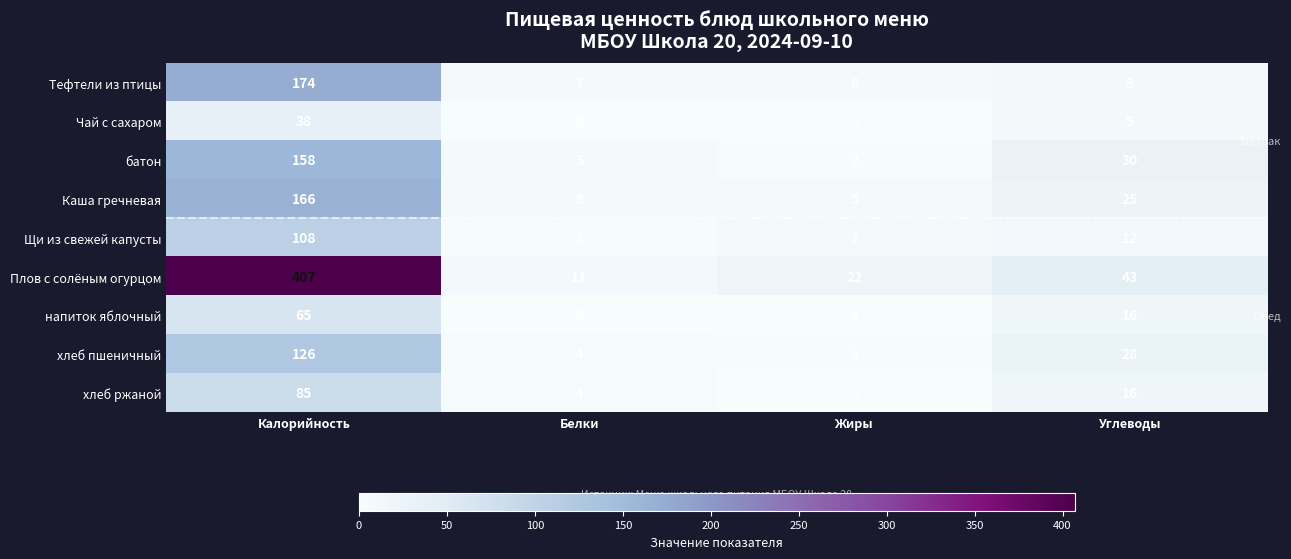

What is the total value across all series at Белки?

39